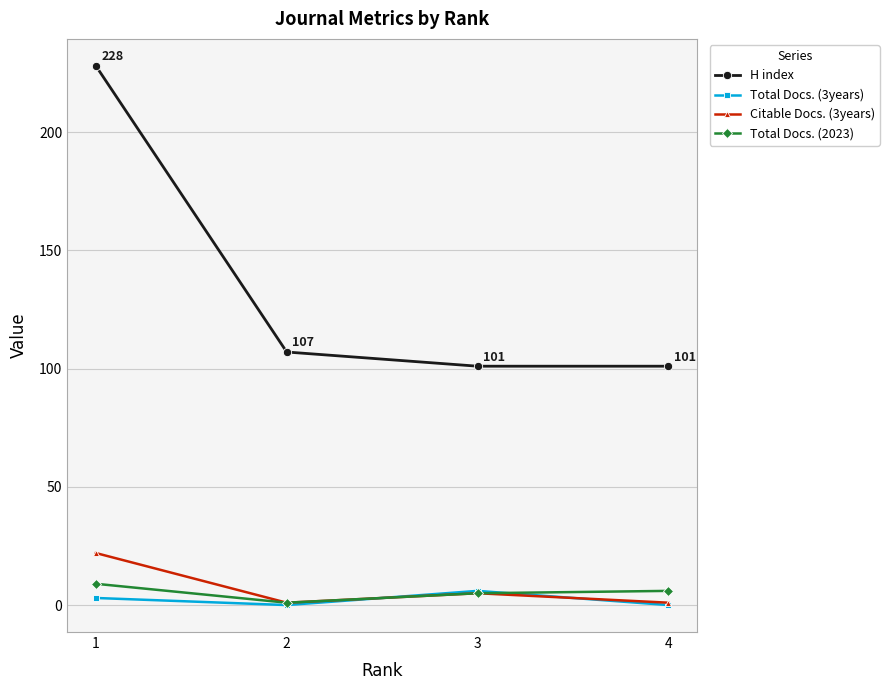

What are all the series names shown in the legend?

H index, Total Docs. (3years), Citable Docs. (3years), Total Docs. (2023)